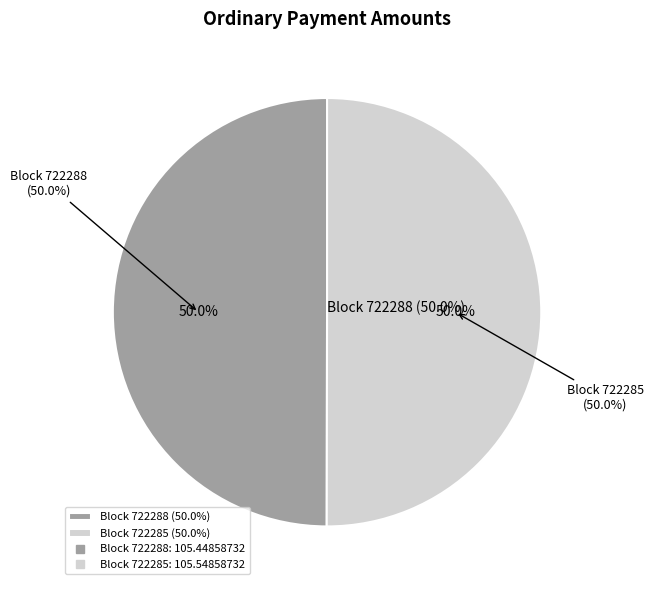

Is 722285 the majority of the pie?

Yes